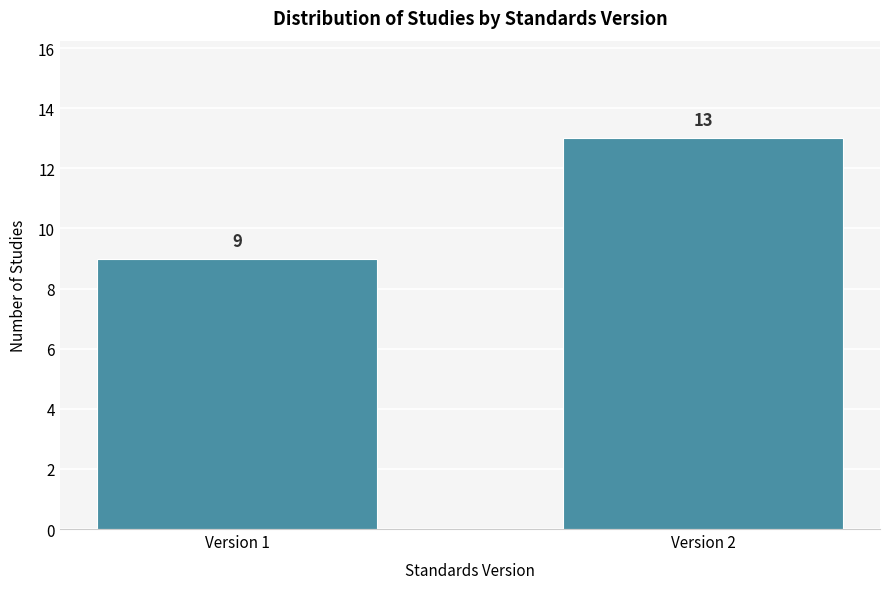

Reading left to right, transcribe all the data shown in this chart.

Version 1=9	Version 2=13